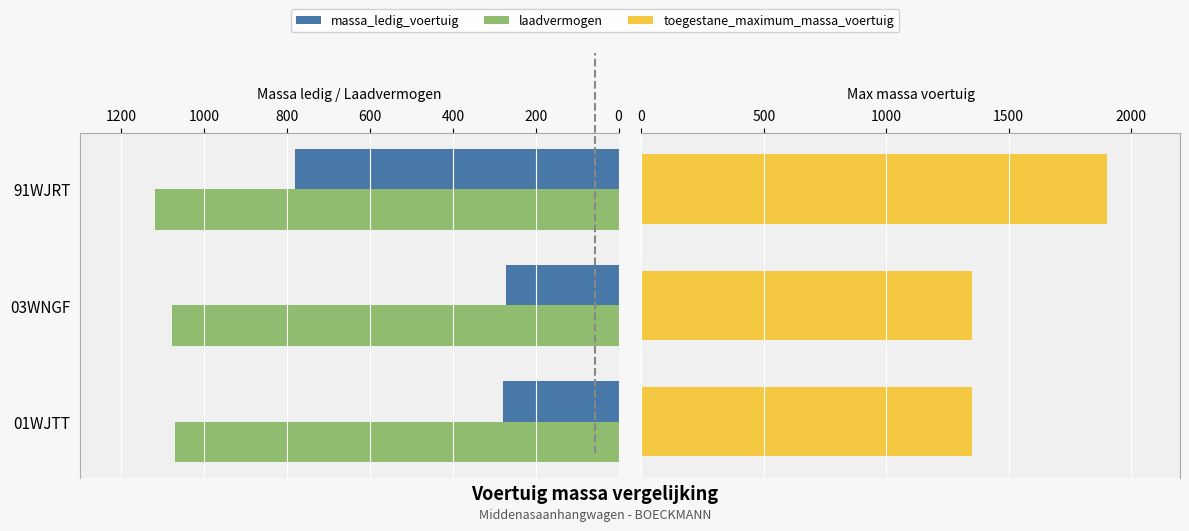

What is the lowest value of the massa_ledig_voertuig series?

272